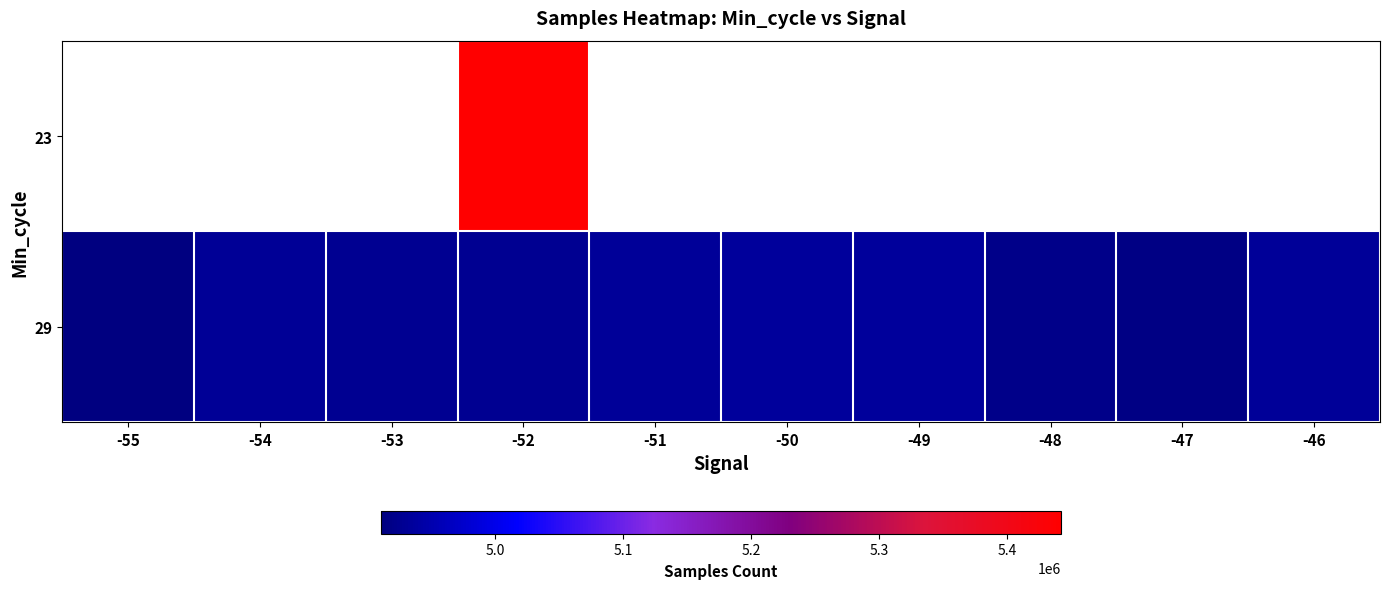

Between -47 and -50, which is larger?

-50